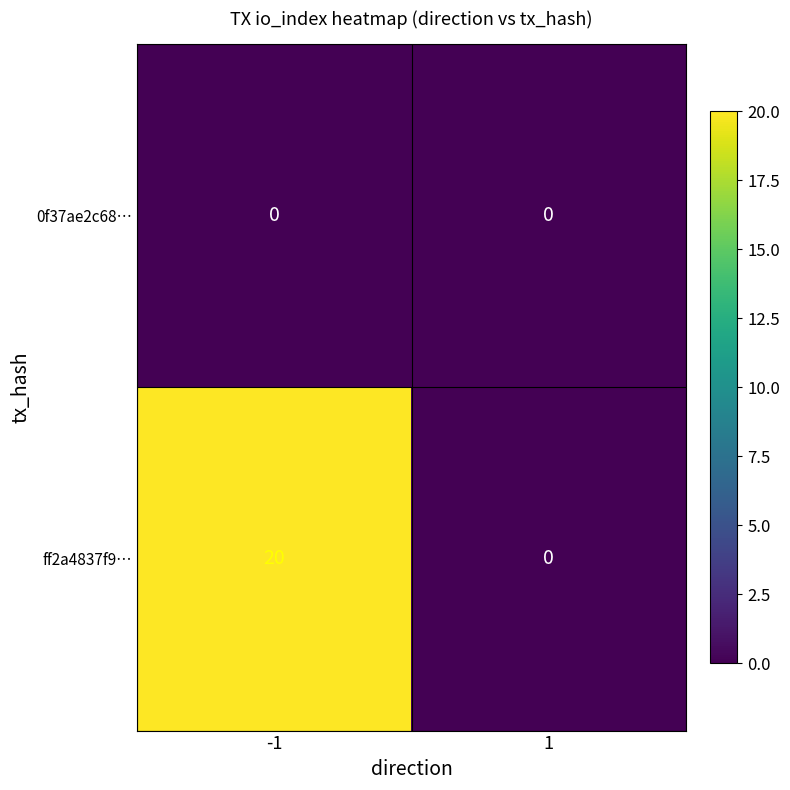

What is the difference between the highest and lowest values at -1?

20